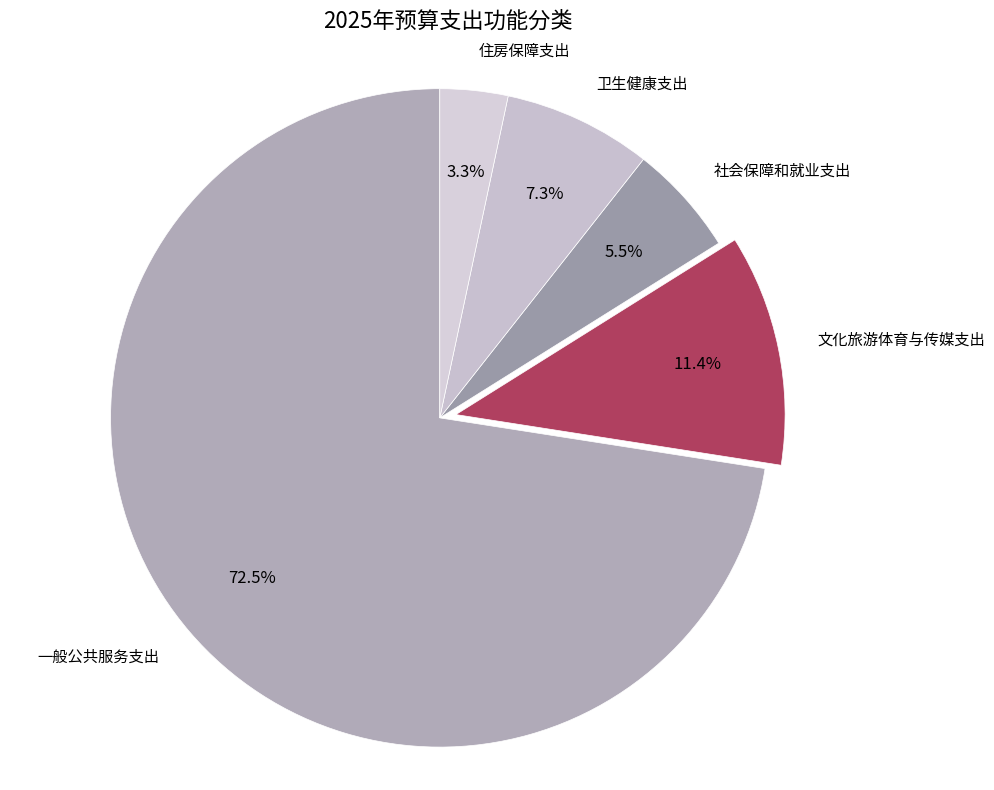

Rank the categories by value from highest to lowest.

一般公共服务支出, 文化旅游体育与传媒支出, 卫生健康支出, 社会保障和就业支出, 住房保障支出